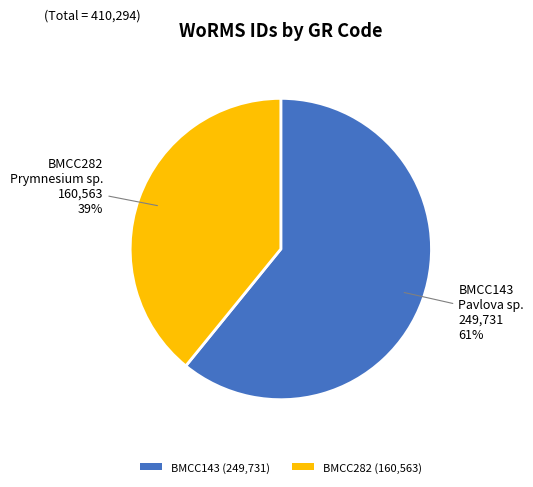

Combined, do BMCC282 and BMCC143 account for over 50%?

Yes